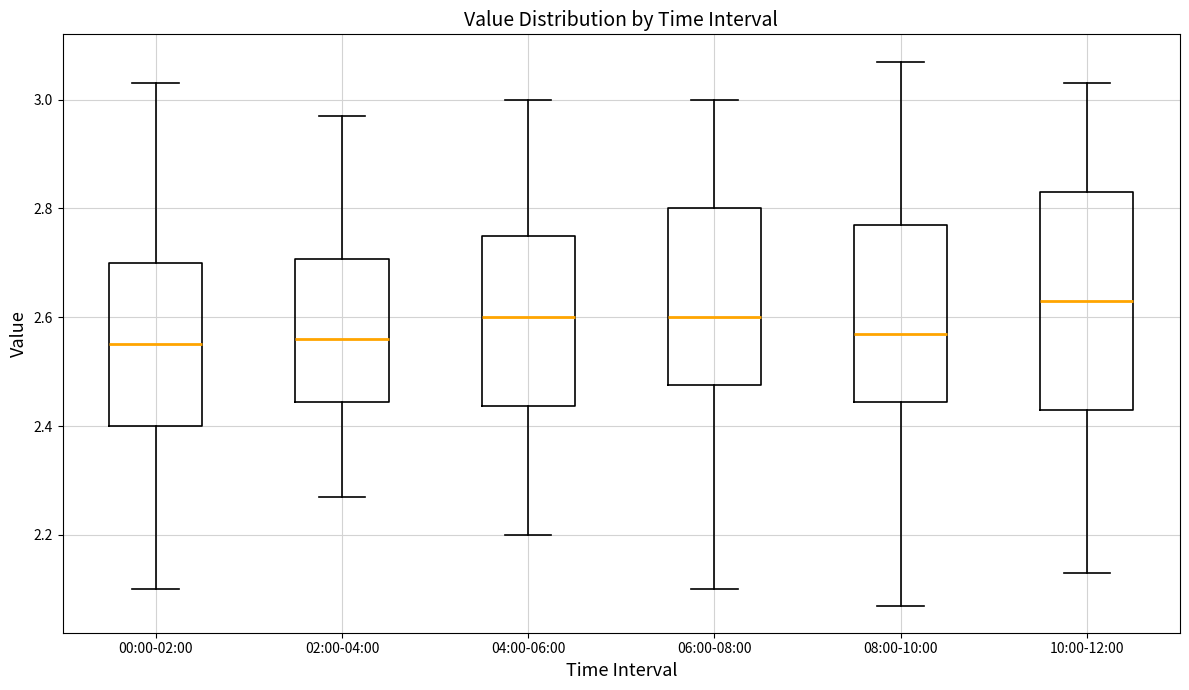

Reading left to right, read every box against the y-axis: the position of its median line, the range the box covers, and the ends of its whiskers. The values are not printed on the chart, so give them approximately, as read against the axis.

00:00-02:00: median 2.56, box 2.40 to 2.70, whiskers 2.10 to 3.04
02:00-04:00: median 2.56, box 2.44 to 2.70, whiskers 2.28 to 2.98
04:00-06:00: median 2.60, box 2.44 to 2.76, whiskers 2.20 to 3.00
06:00-08:00: median 2.60, box 2.48 to 2.80, whiskers 2.10 to 3.00
08:00-10:00: median 2.58, box 2.44 to 2.78, whiskers 2.08 to 3.08
10:00-12:00: median 2.64, box 2.44 to 2.84, whiskers 2.14 to 3.04